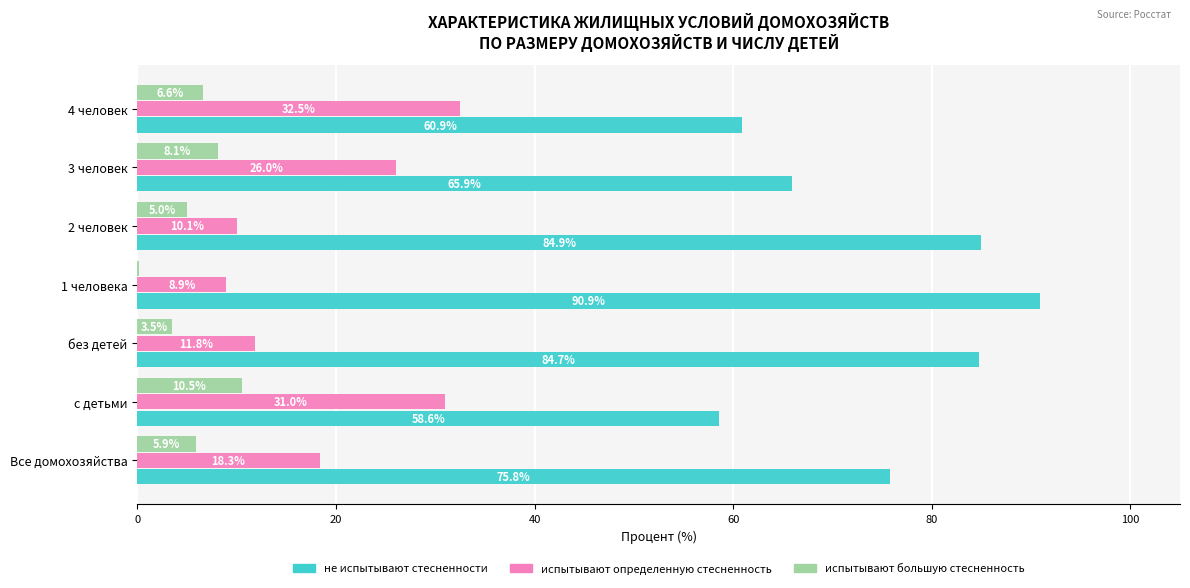

True or false: испытывают определенную стесненность has a value of 11.8 at без детей.

True